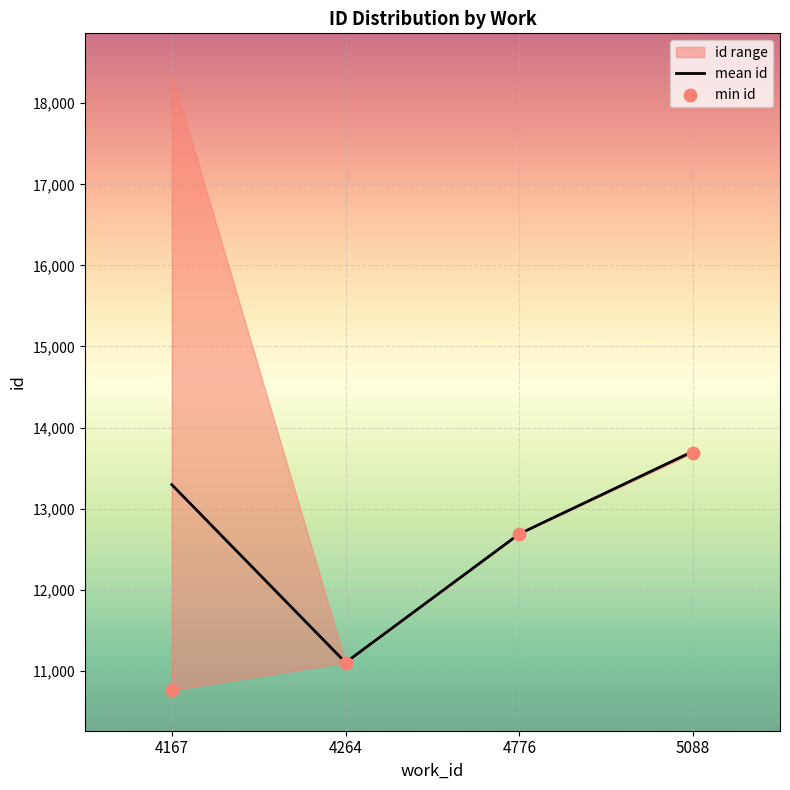

Which series has the largest Y range (max minus min)?

min id